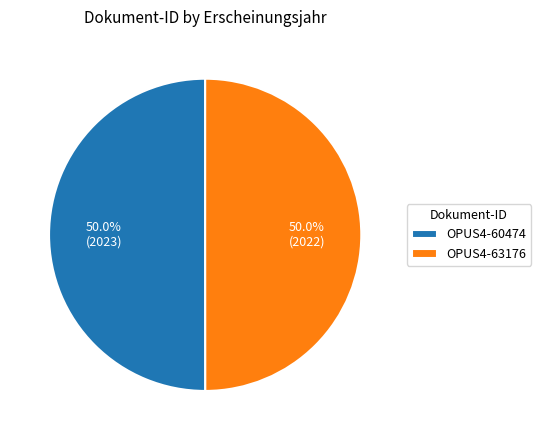

Approximately how many times larger is the value at OPUS4-63176 compared to OPUS4-60474?

1.0